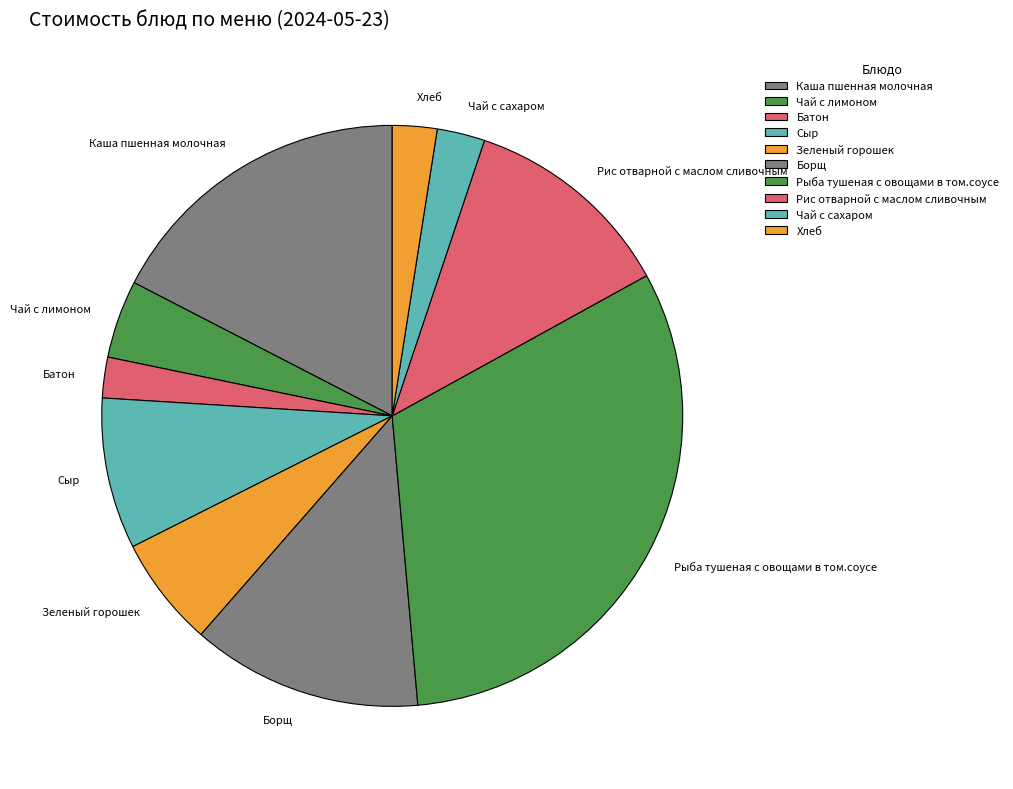

Is Рис отварной с маслом сливочным the majority of the pie?

No